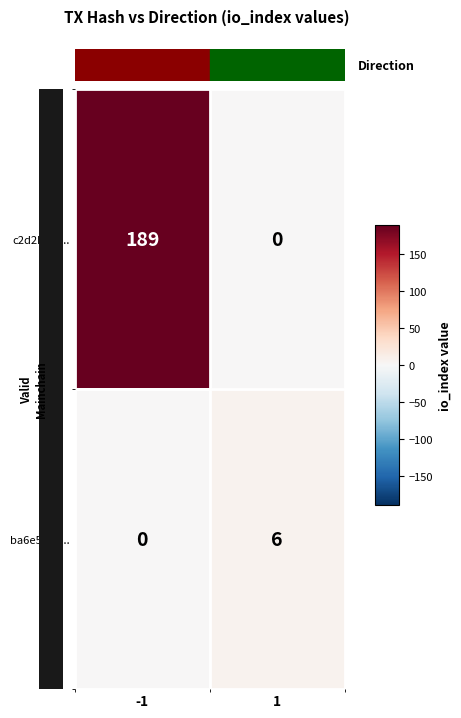

Reading right to left, what are all the values shown in this chart?

c2d2b52f...: 1=0	-1=189
ba6e54a0...: 1=6	-1=0